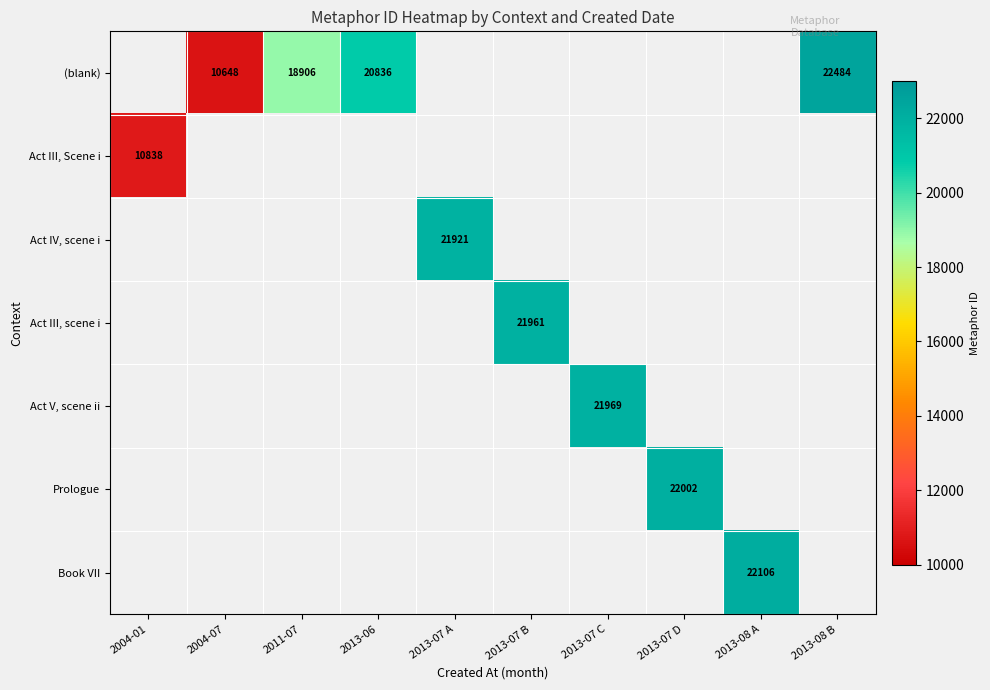

How many series are shown in this chart?

7